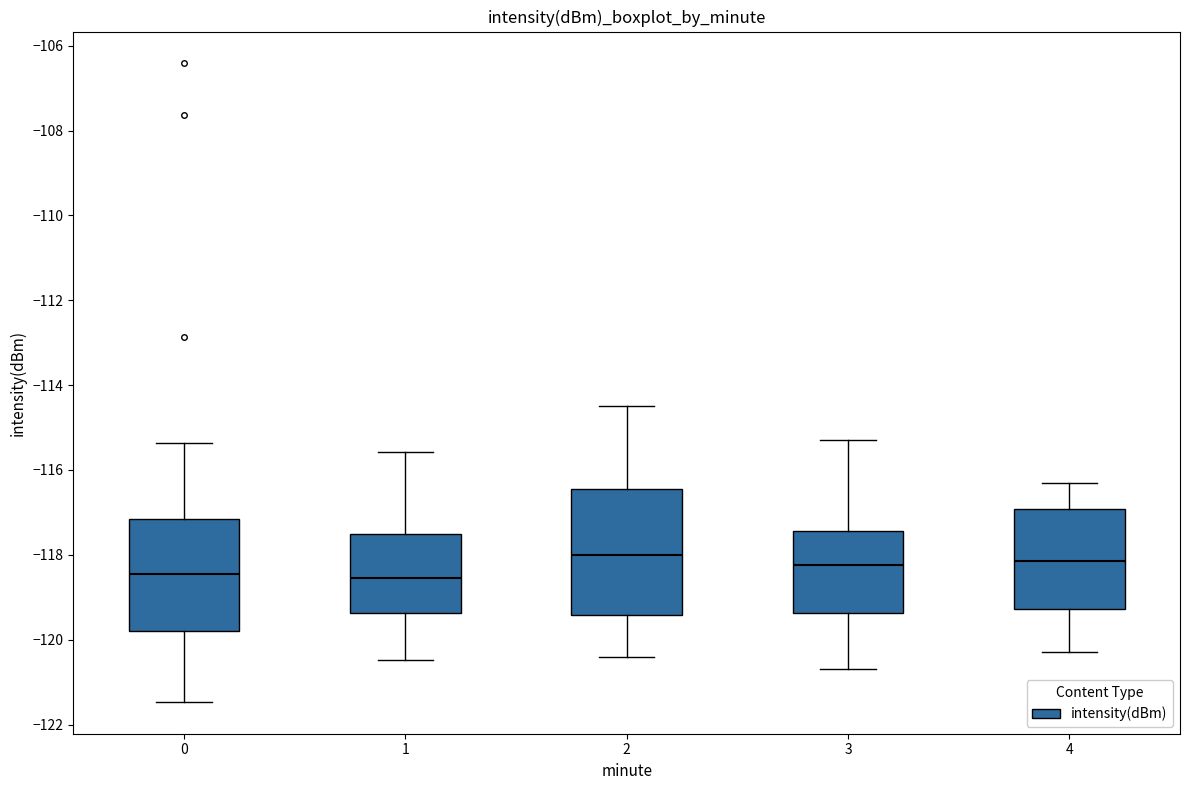

Reading left to right, transcribe this box plot: for each box, give where its median line is, the range the box spans, and where its two whiskers end, as read against the y-axis. The values are not printed on the chart, so give them approximately, as read against the axis.

0: median -118.4, box -119.8 to -117.2, whiskers -121.4 to -115.4
1: median -118.6, box -119.4 to -117.4, whiskers -120.4 to -115.6
2: median -118.0, box -119.4 to -116.4, whiskers -120.4 to -114.4
3: median -118.2, box -119.4 to -117.4, whiskers -120.6 to -115.2
4: median -118.2, box -119.2 to -117.0, whiskers -120.2 to -116.2